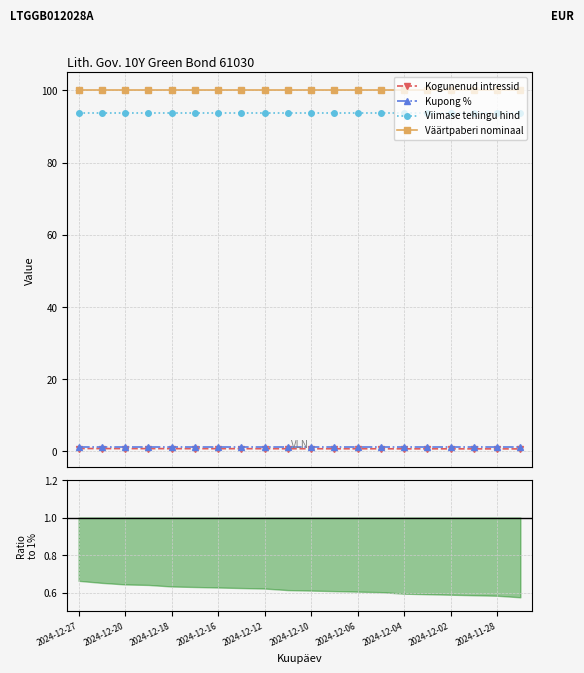

What is the minimum value for Viimase tehingu hind?

93.9